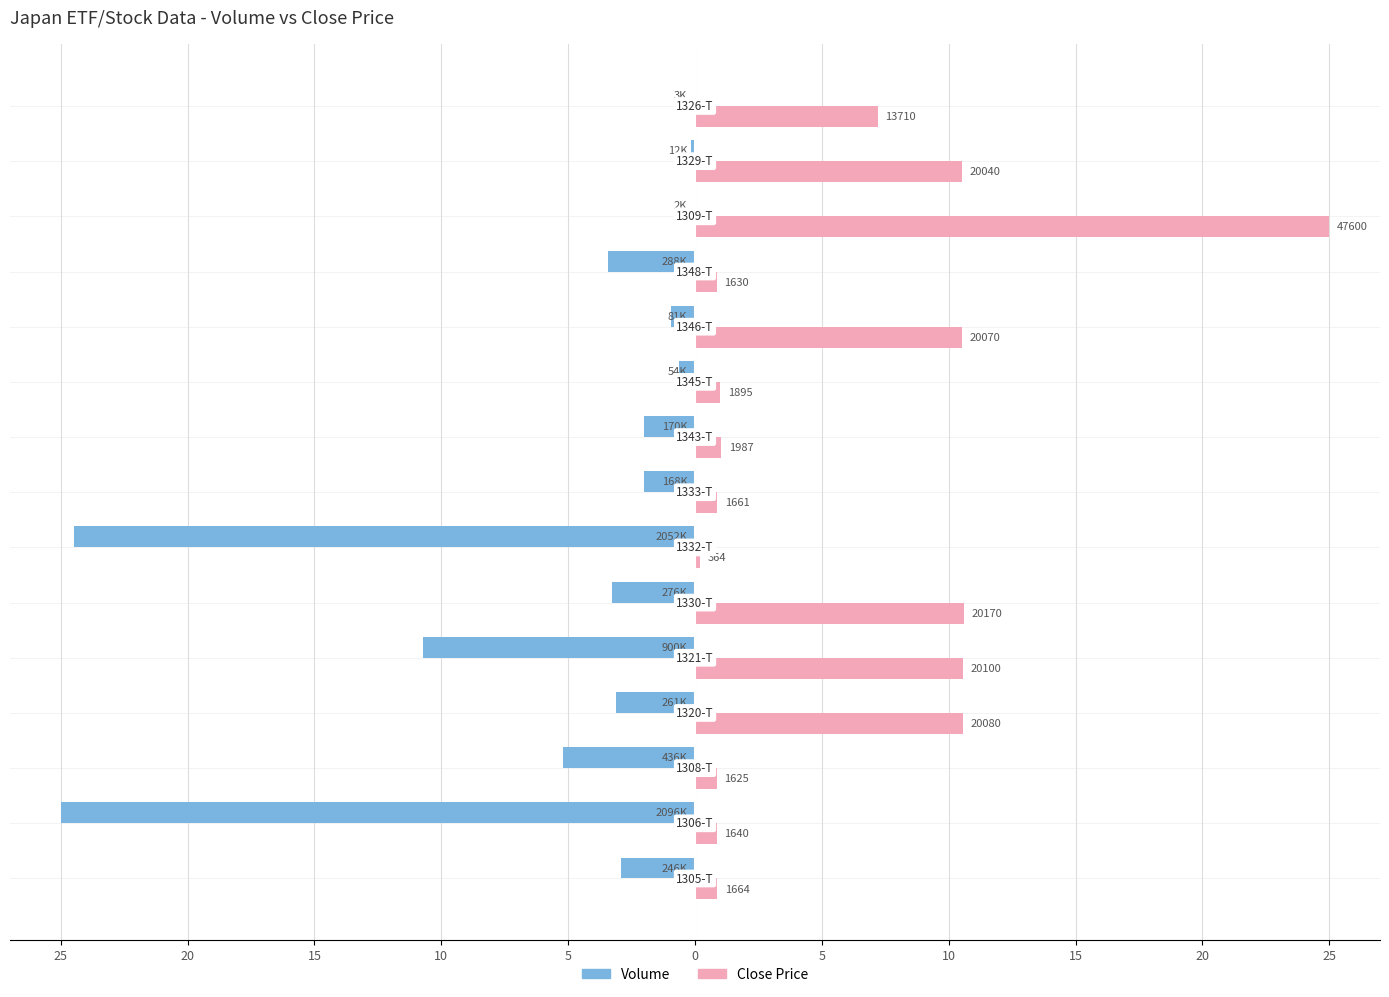

What are all the series names shown in the legend?

Volume, Close Price